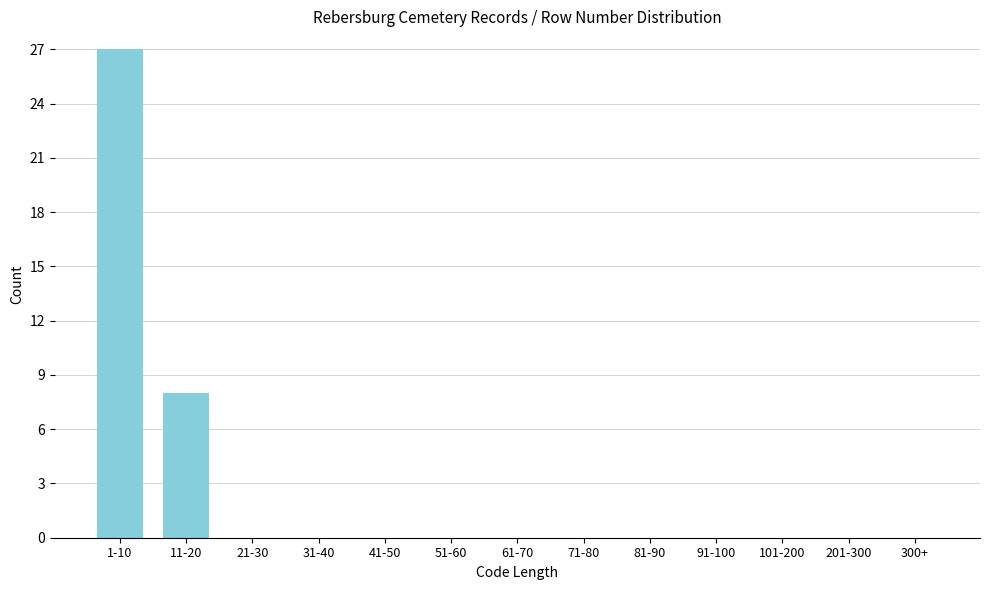

Reading left to right, list all the values displayed in this chart.

1-10=27	11-20=8	21-30=0	31-40=0	41-50=0	51-60=0	61-70=0	71-80=0	81-90=0	91-100=0	101-200=0	201-300=0	300+=0